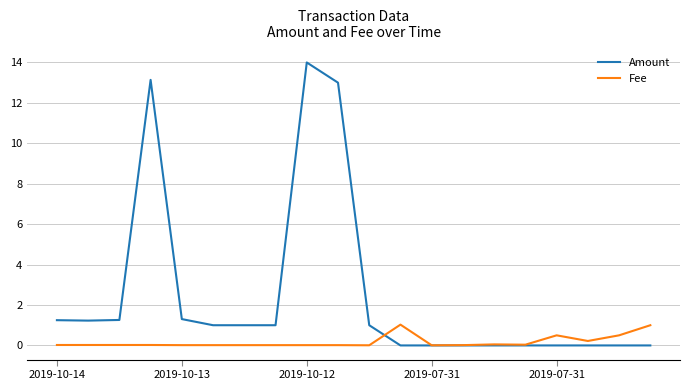

Which series has the largest range (max minus min)?

Amount